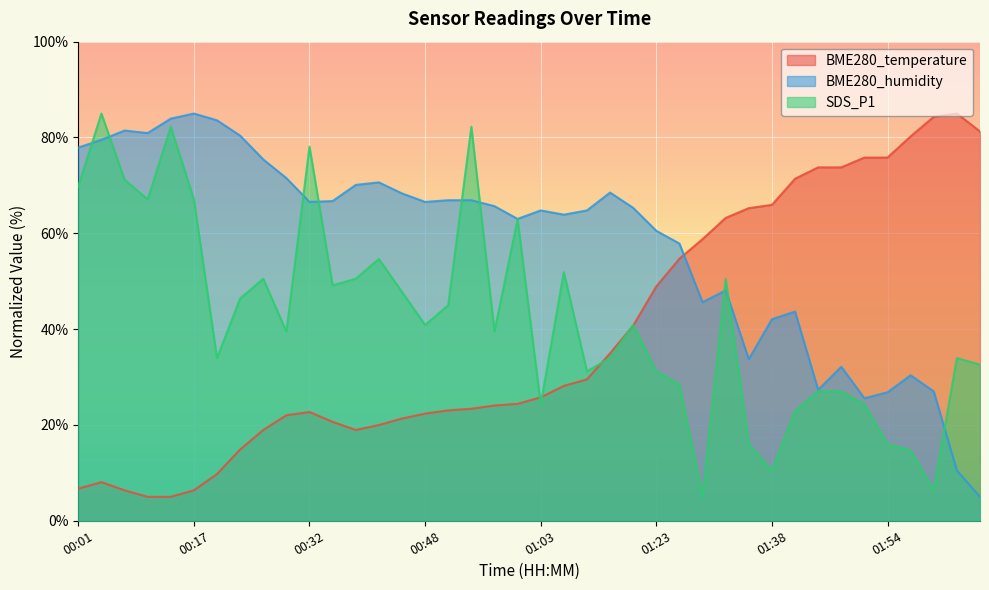

Reading right to left, transcribe all the data shown in this chart.

BME280_temperature: 81.3	85.0	84.3	80.2	75.8	75.8	73.8	73.8	71.4	65.9	65.3	63.2	58.8	54.7	48.9	40.7	35.0	29.5	28.1	25.8	24.4	24.1	23.4	23.0	22.4	21.3	20.0	19.0	20.7	22.7	22.0	19.0	14.9	9.8	6.4	5.0	5.0	6.4	8.1	6.7
BME280_humidity: 5.0	10.5	27.0	30.4	26.8	25.6	32.1	27.4	43.7	42.1	33.7	48.1	45.6	57.9	60.5	65.3	68.5	64.8	63.9	64.8	63.0	65.7	66.9	66.9	66.6	68.3	70.6	70.1	66.7	66.6	71.5	75.4	80.4	83.6	85.0	83.9	80.9	81.5	79.5	77.9
SDS_P1: 32.6	34.0	6.4	14.7	16.0	24.3	27.1	27.1	22.9	10.5	16.0	50.5	5.0	28.4	31.2	40.9	34.0	31.2	51.9	24.3	62.9	39.5	82.2	45.0	40.9	47.8	54.7	50.5	49.1	78.1	39.5	50.5	46.4	34.0	67.1	82.2	67.1	71.2	85.0	69.8